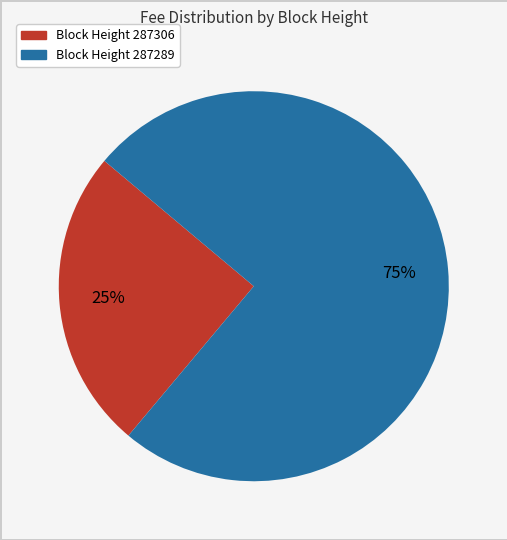

Does any single category account for the majority?

Yes